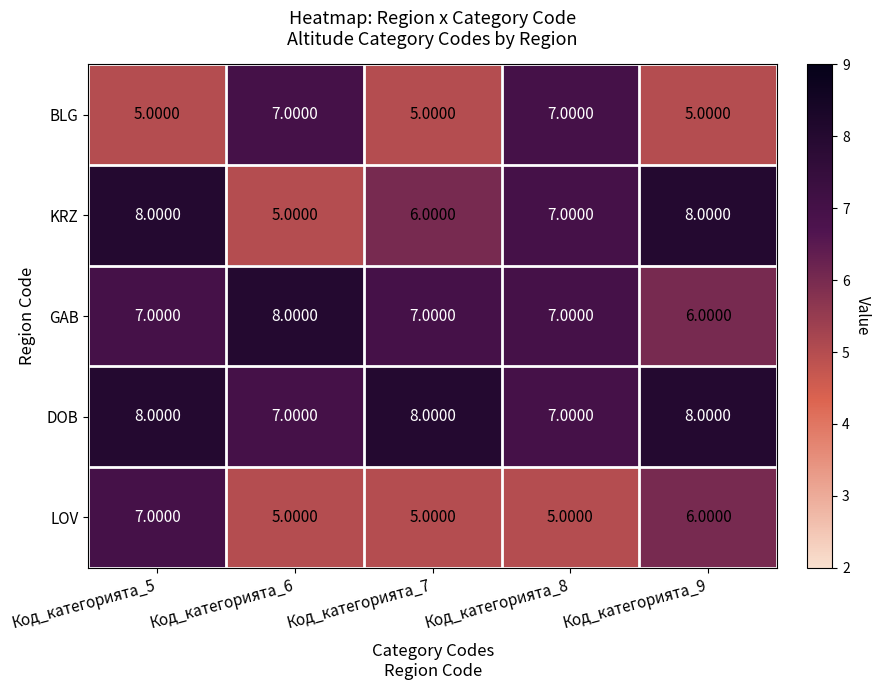

Where is GAB nearest to the value 7?

Код_категорията_5